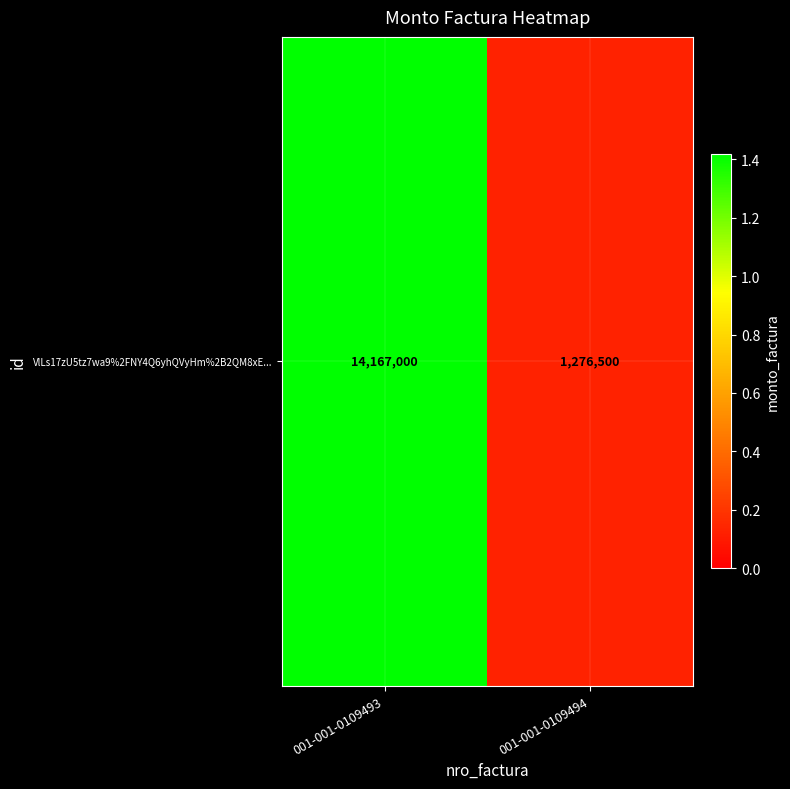

Reading right to left, extract all data points from this chart.

001-001-0109494=1276500	001-001-0109493=14167000